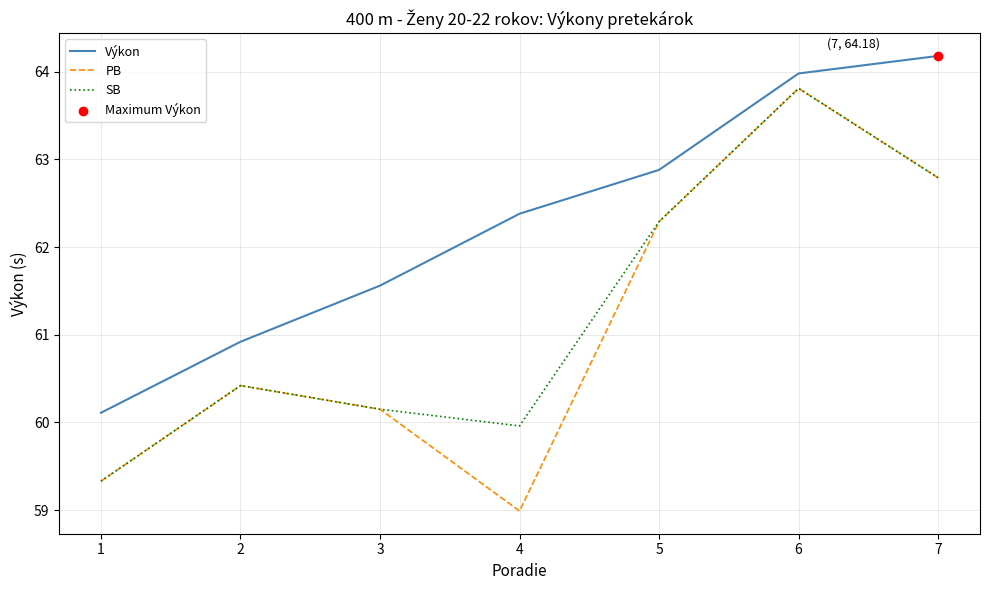

Is the value of SB at 2 greater than the value of PB at 6?

No